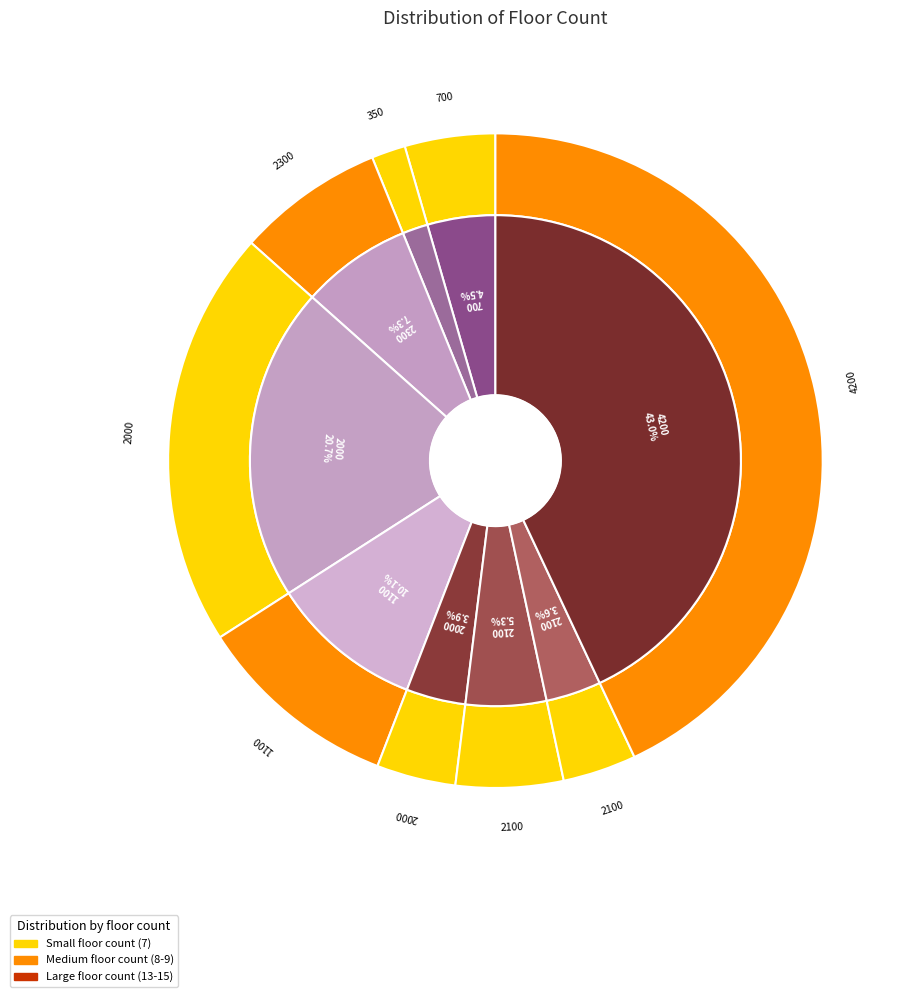

How many slices are in this pie chart?

9